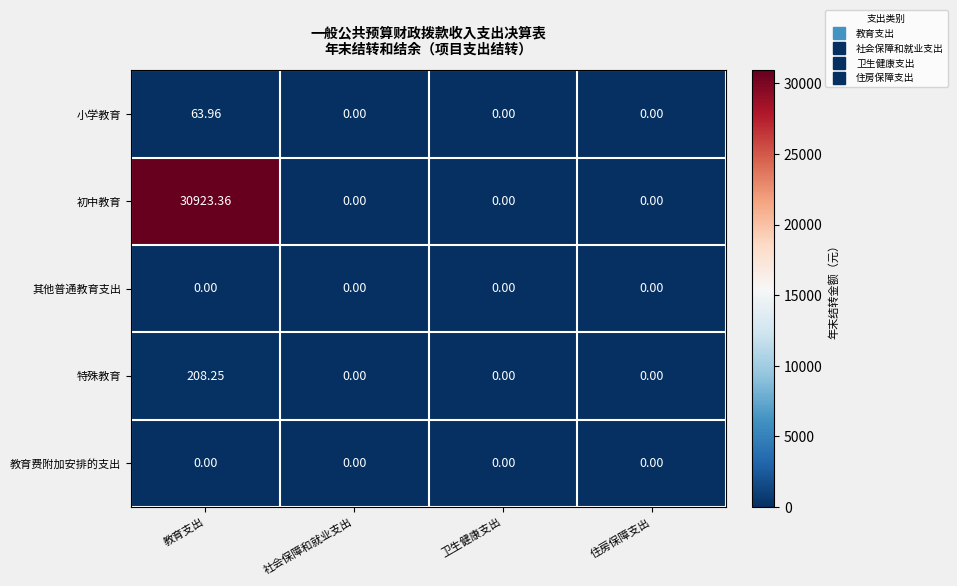

At which label does 初中教育 reach its peak?

教育支出